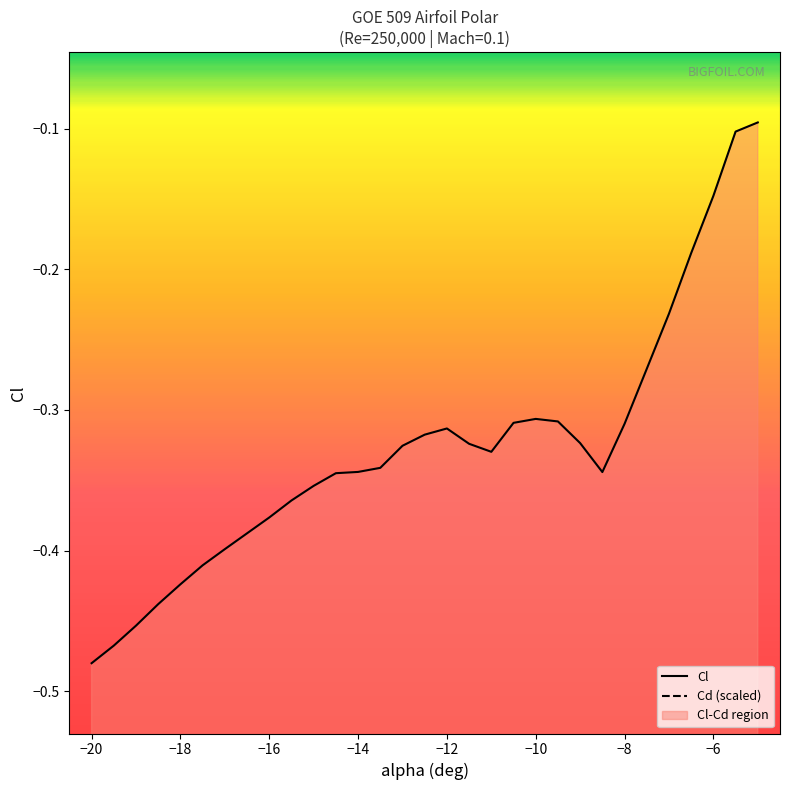

List the series in order of their peak value, highest first.

Cl, Cd (scaled)